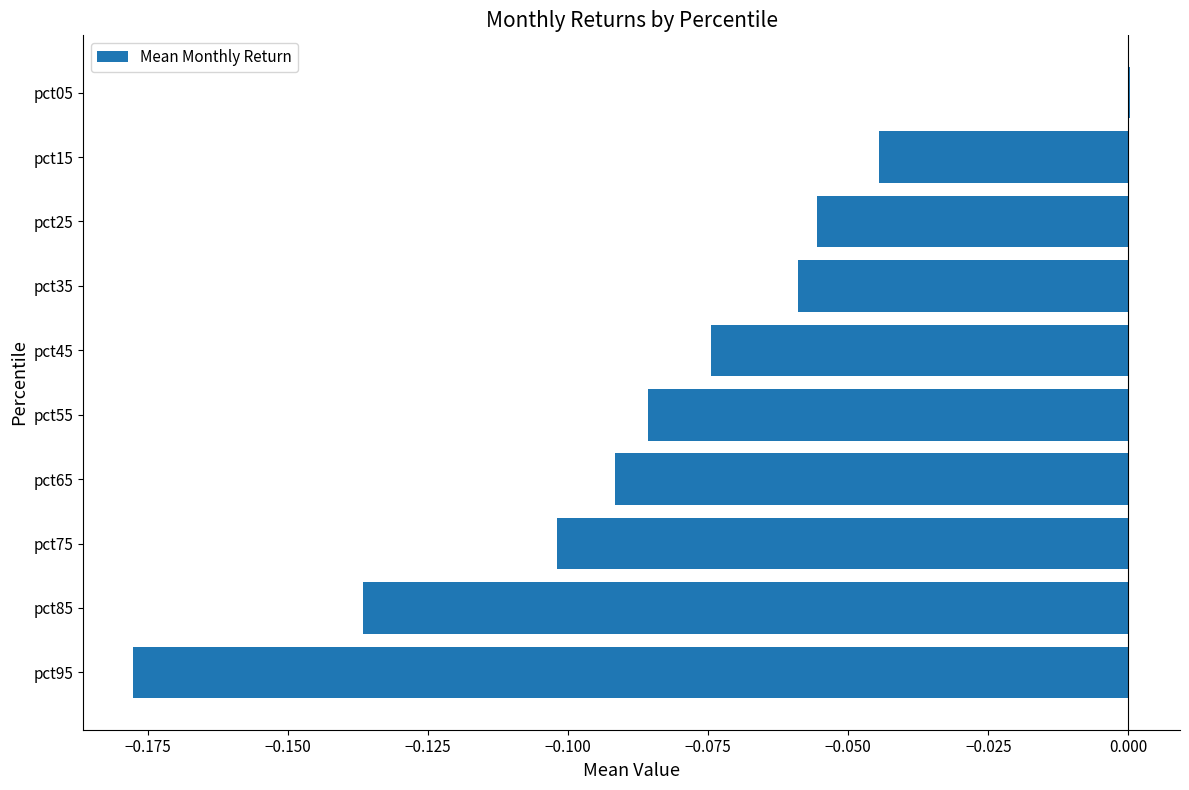

What is the sum of all values?

-0.8